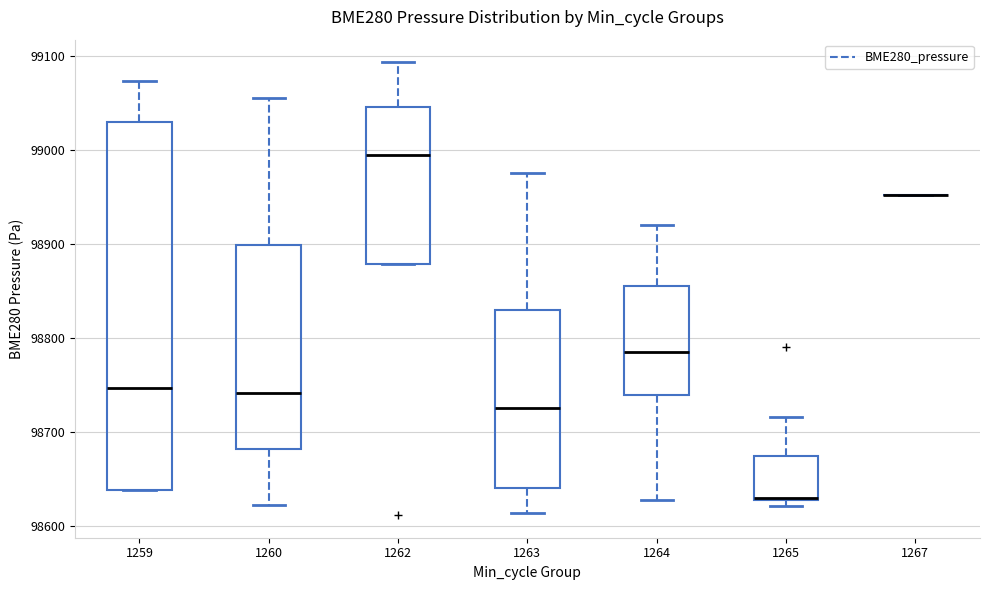

Where does the upper whisker of the box at x = 1259 end on the y-axis? The values are not printed on the chart, so give them approximately, as read against the axis.

99070